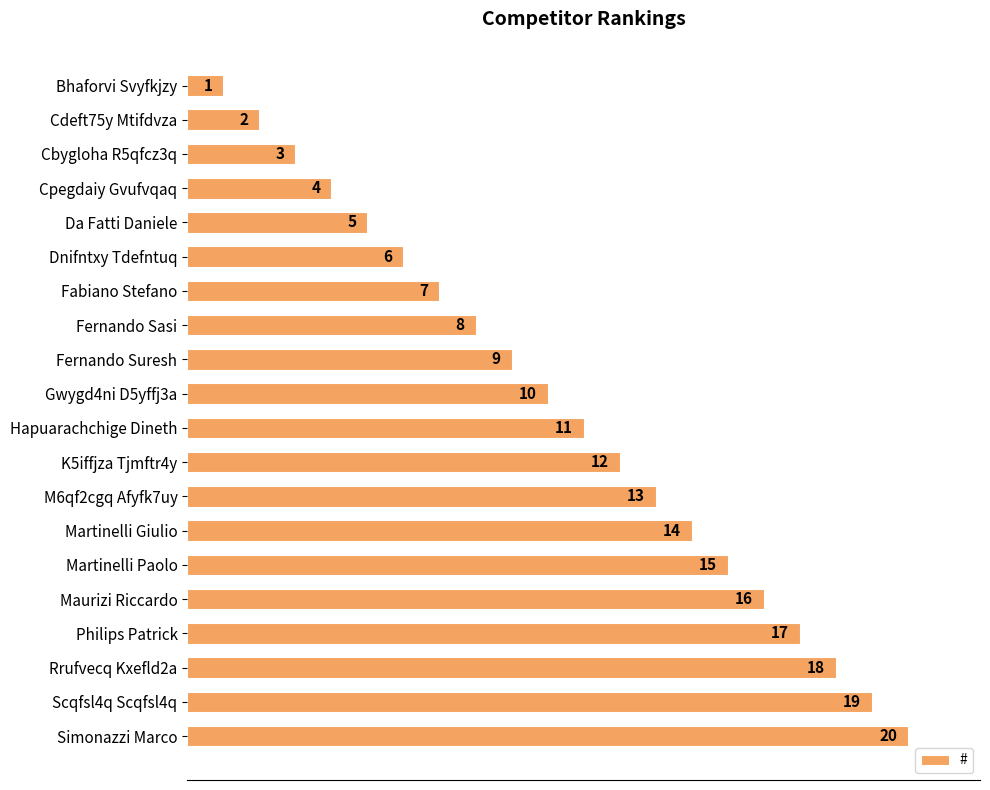

Where is the data nearest to the value 10?

Gwygd4ni D5yffj3a